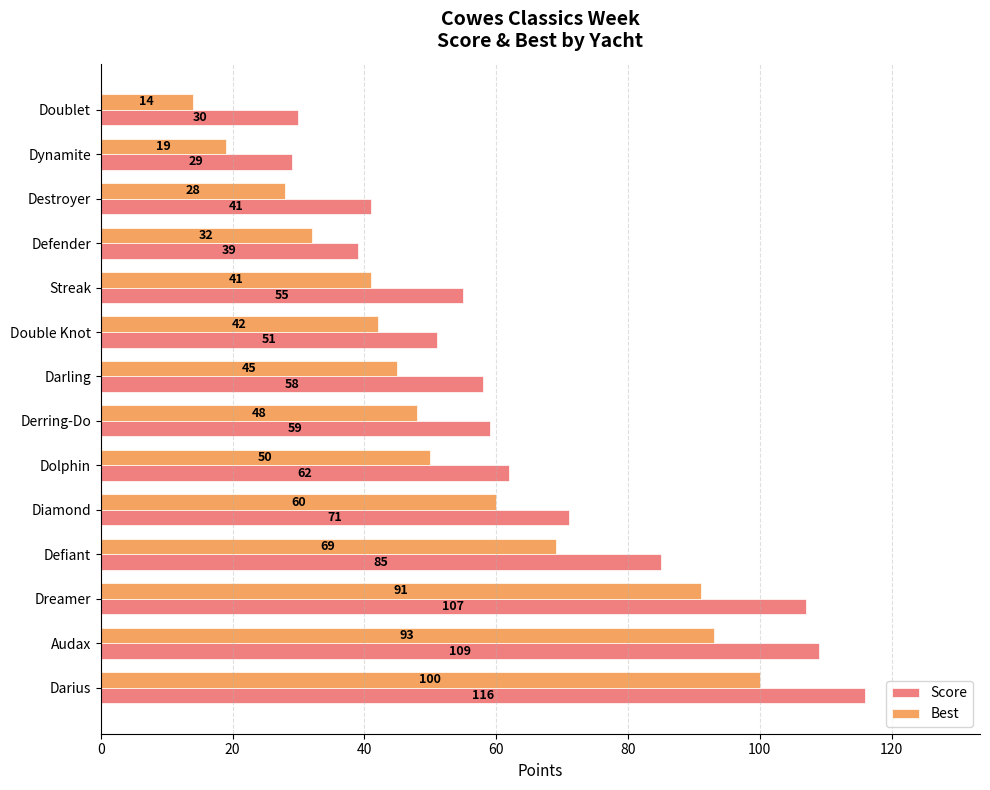

Between Dynamite and Dreamer, which series saw the biggest shift?

Score